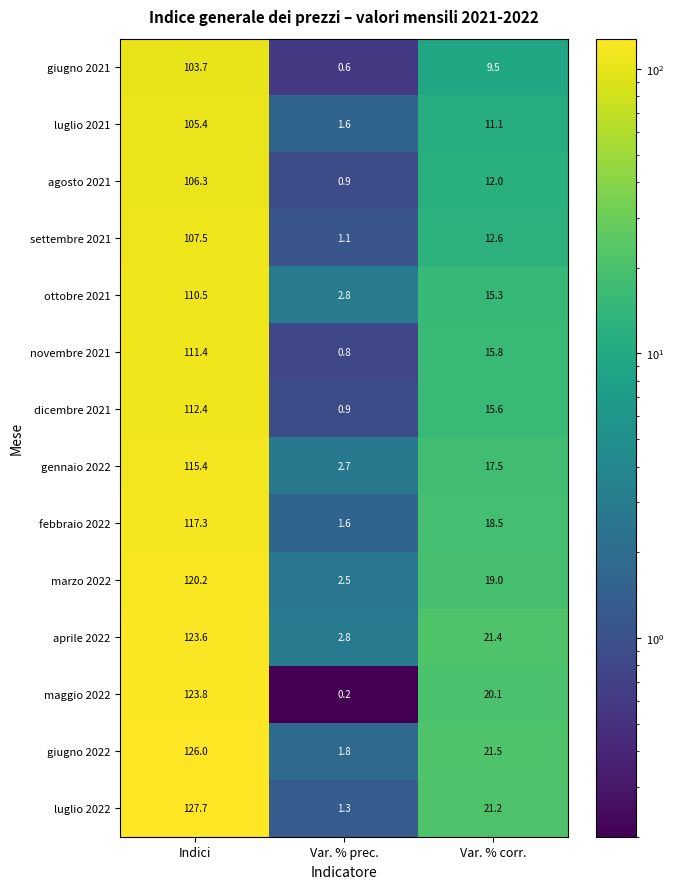

What is the sum of the gennaio 2022 values at Var. % prec. and Var. % corr.?

20.2